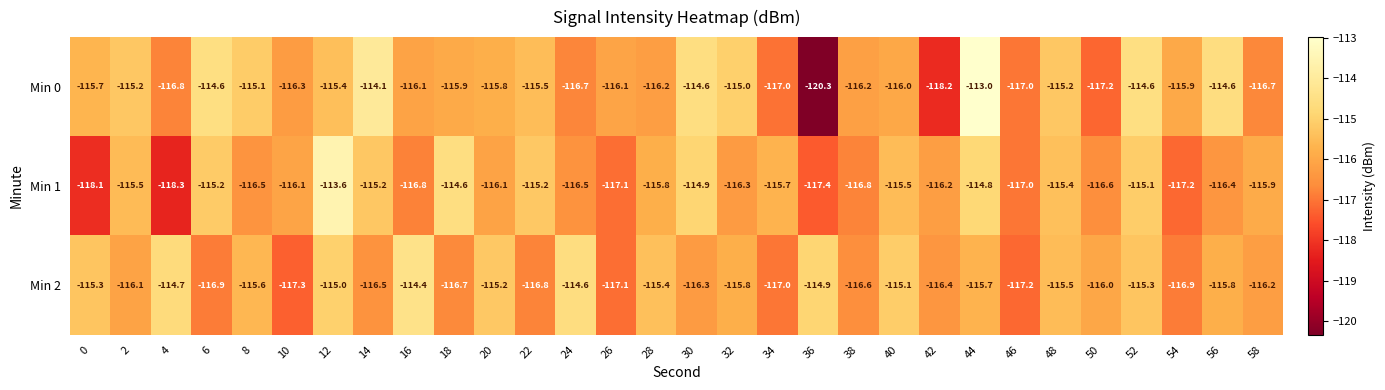

How many data points in Min 1 are above -116?

14